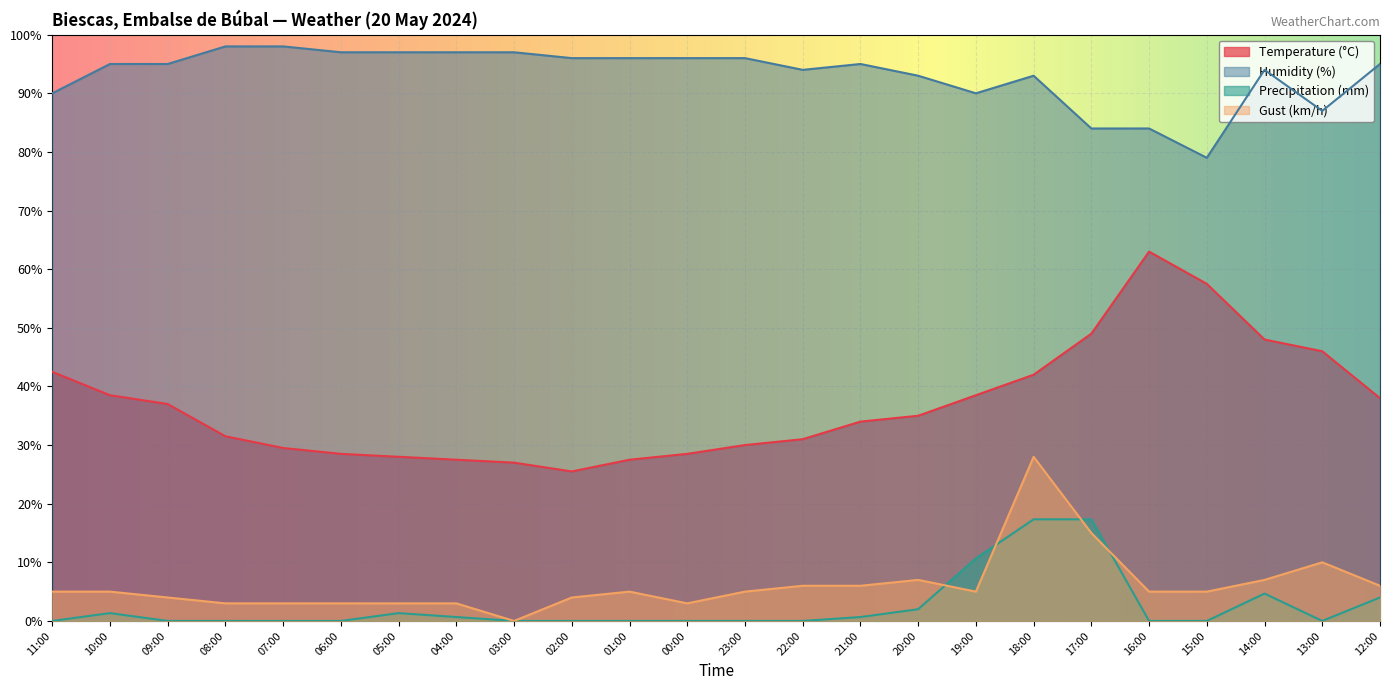

What is the label of the 15th point from the left?

21:00